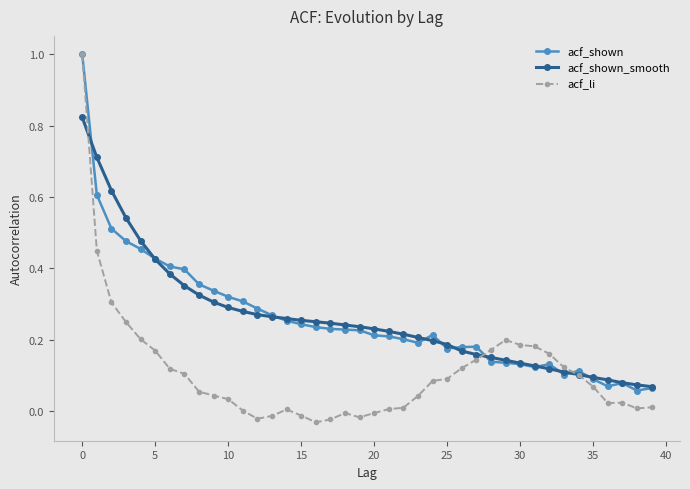

Count the number of categories in the chart.

40